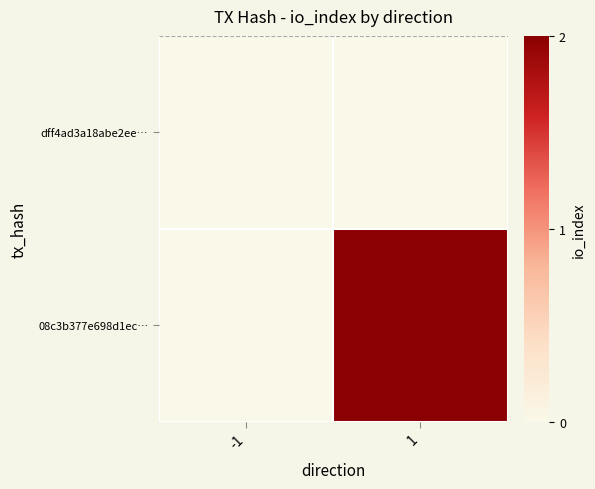

At how many categories does at least one series exceed 1?

1